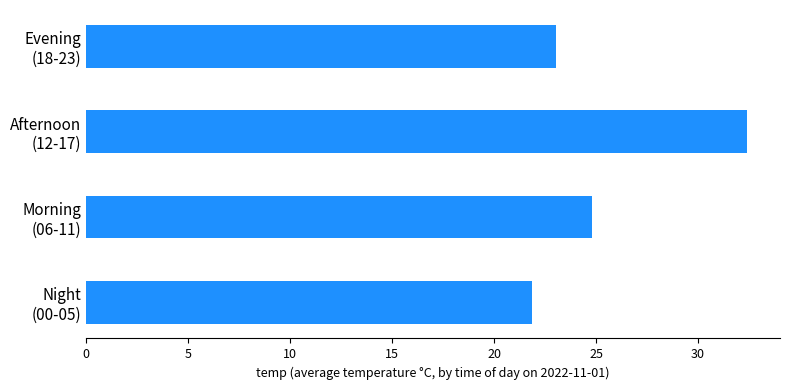

How many bars are there in total?

4